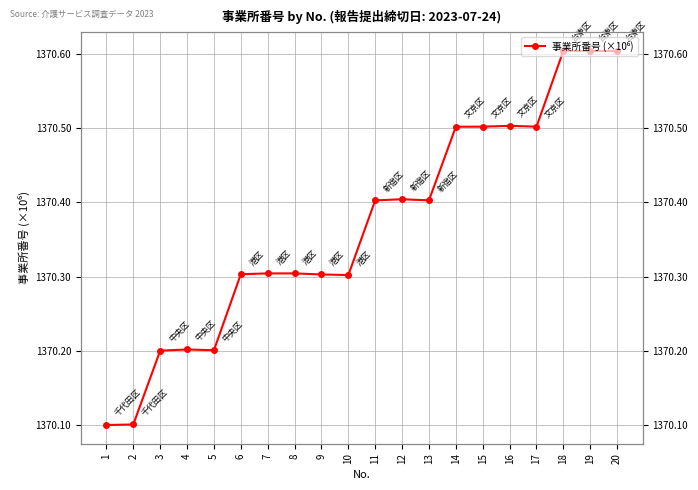

Approximately how many times larger is the value at 8 compared to 16?

1.0